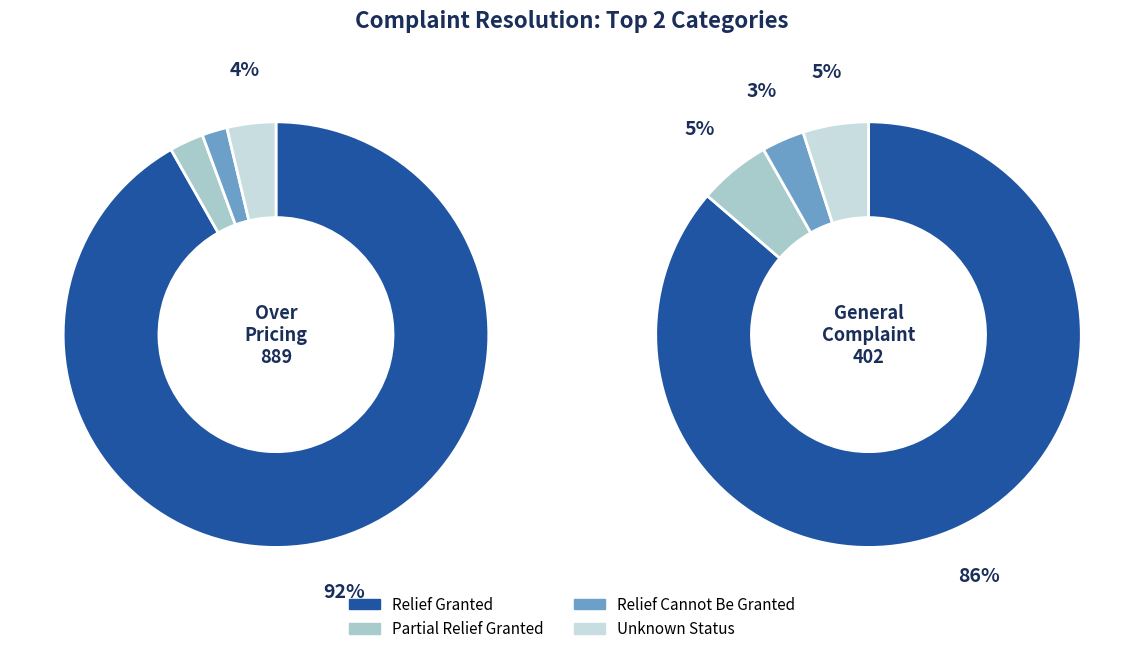

What percentage is the Relief Granted slice, to the nearest percent?

92%